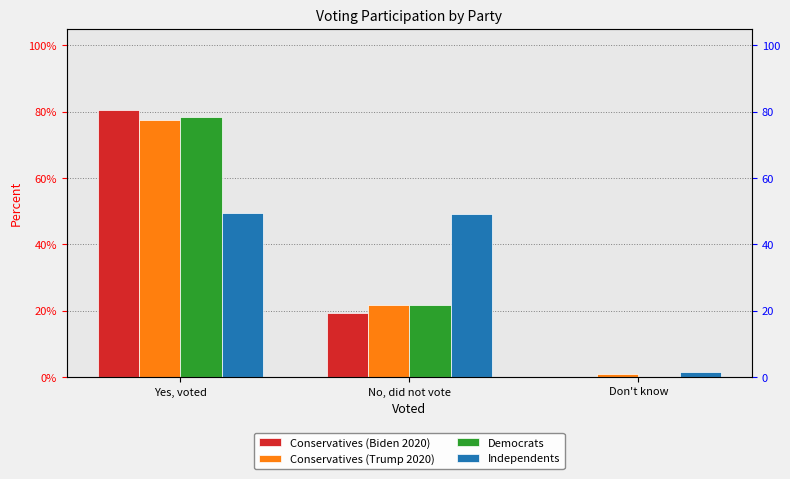

Rank the series by their maximum value, from lowest to highest.

Independents, Conservatives (Trump 2020), Democrats, Conservatives (Biden 2020)